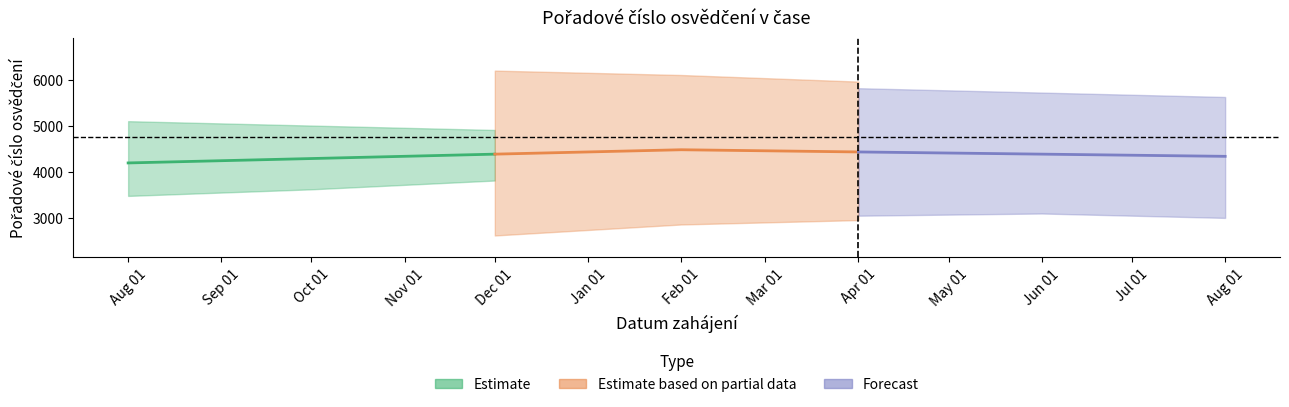

Rank the series by their maximum value, from highest to lowest.

Estimate based on partial data, Forecast, Estimate